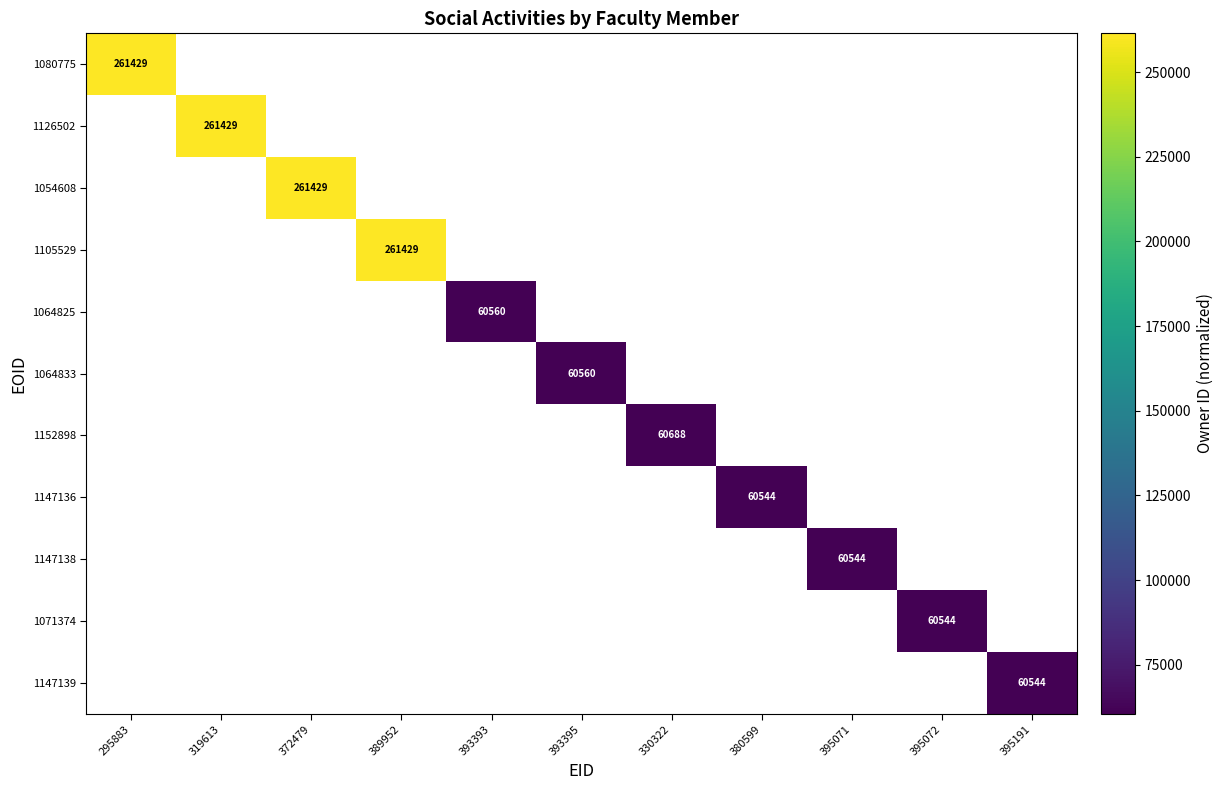

True or false: 1064833 has a value of 38001 at 393395.

False